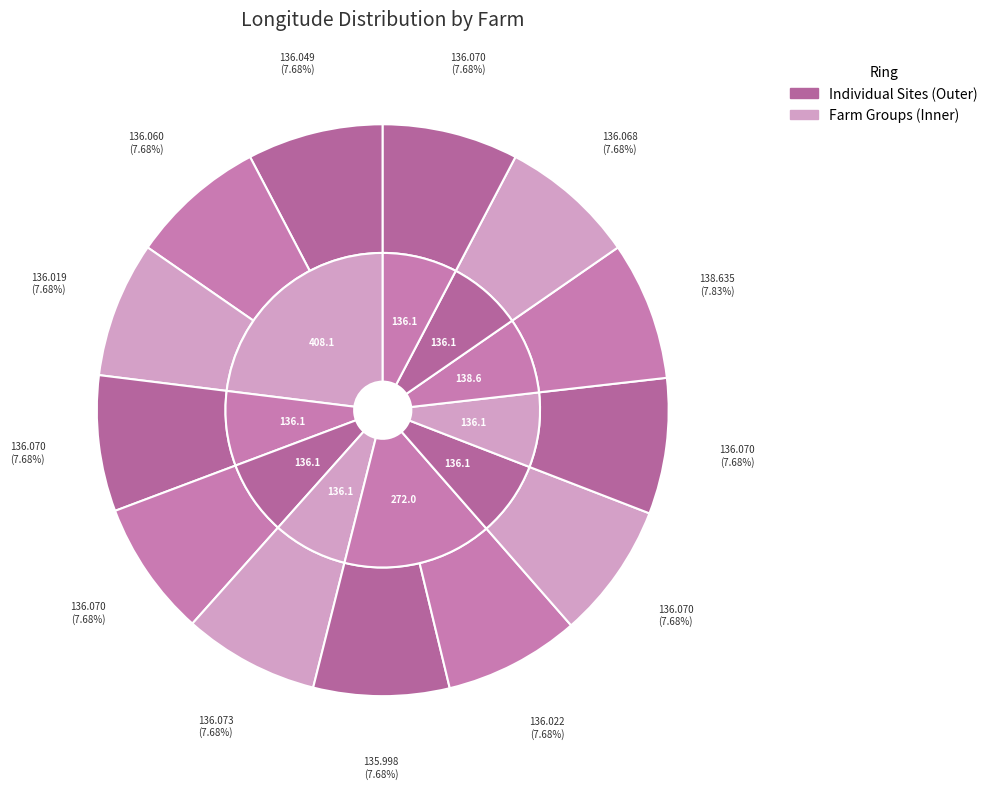

The F0016
AQ00169 slice represents 1% of the pie. True or false?

False